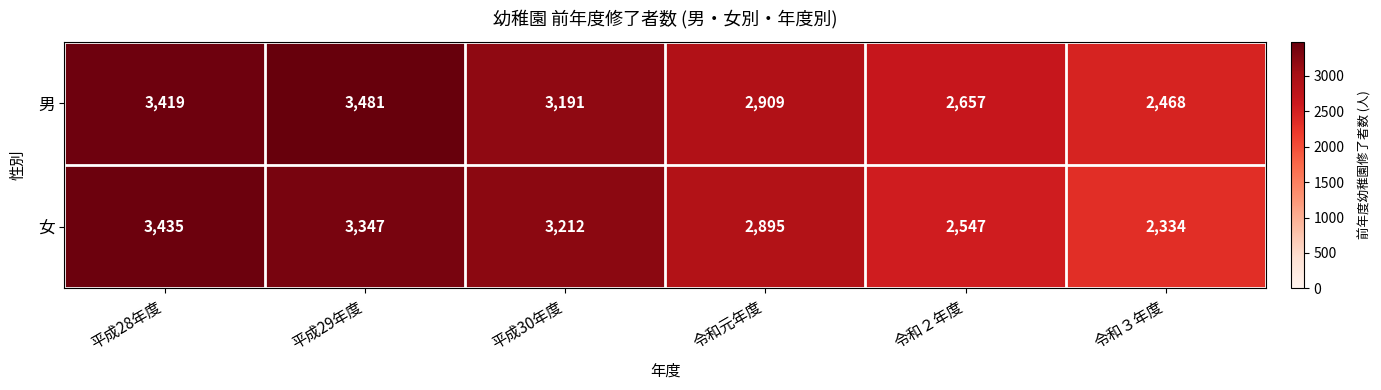

Reading left to right, list all the values displayed in this chart.

男: 平成28年度=3419	平成29年度=3481	平成30年度=3191	令和元年度=2909	令和２年度=2657	令和３年度=2468
女: 平成28年度=3435	平成29年度=3347	平成30年度=3212	令和元年度=2895	令和２年度=2547	令和３年度=2334